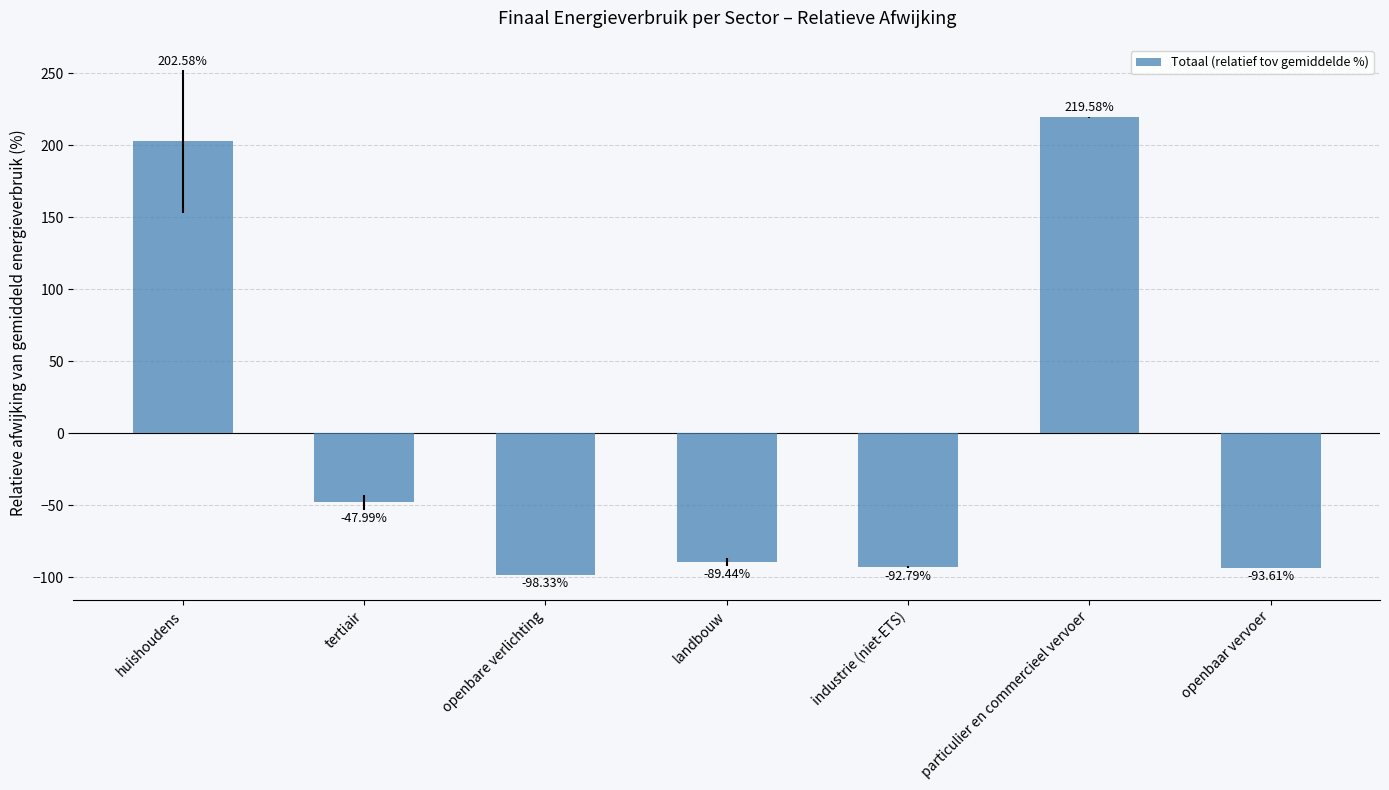

Between industrie (niet-ETS) and openbaar vervoer, which is larger?

industrie (niet-ETS)